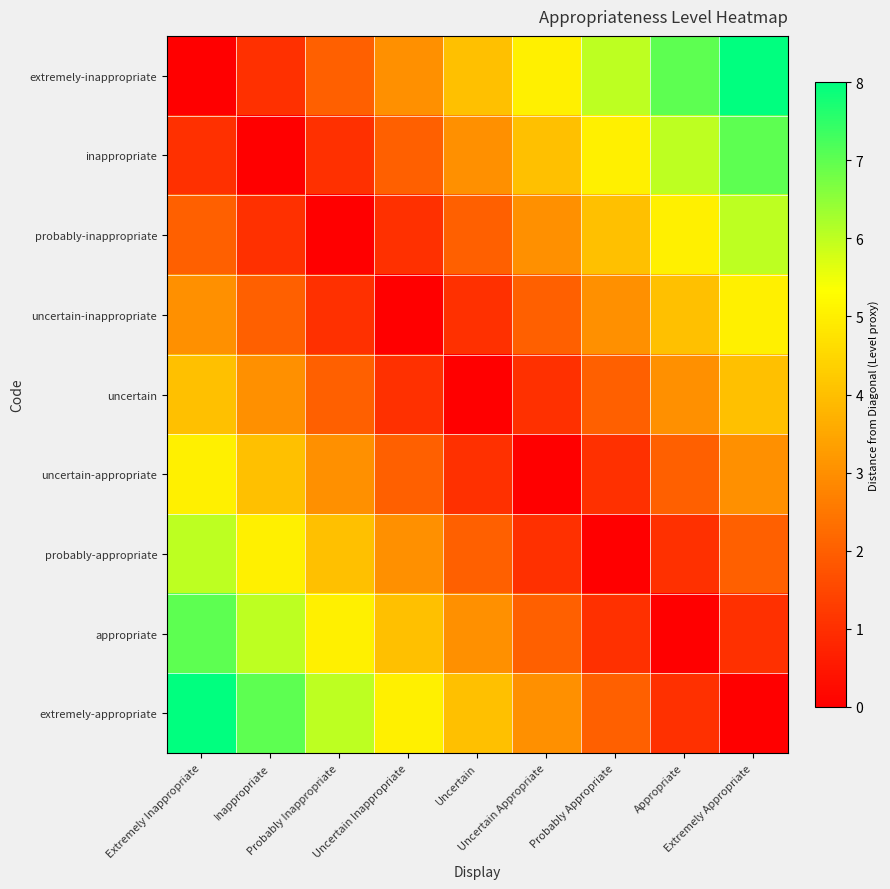

Which series has the widest spread of values?

extremely-inappropriate